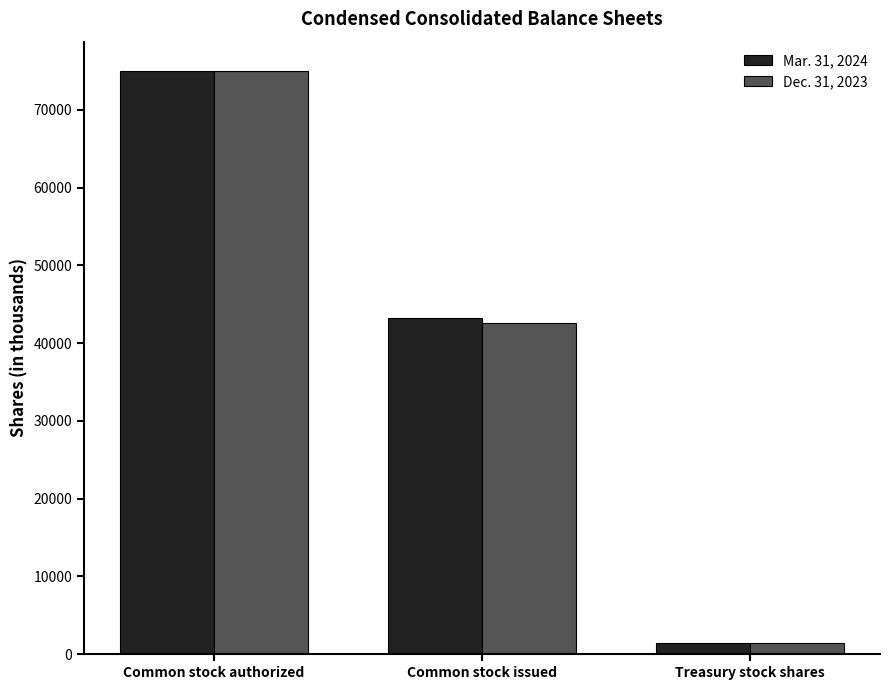

Which category has the highest value in the Mar. 31, 2024 series?

Common stock authorized